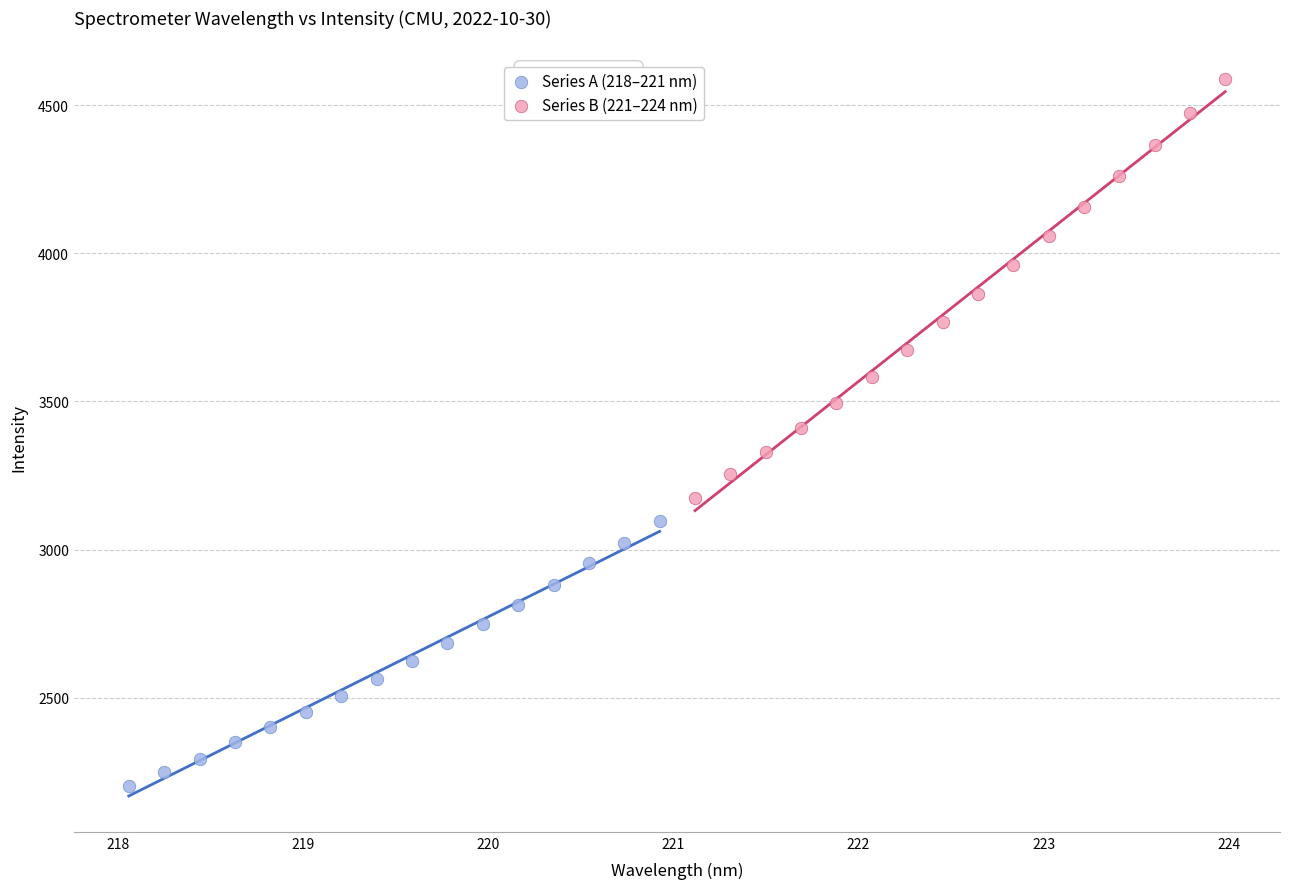

Which series contains the highest Y value?

Series B (221–224 nm)